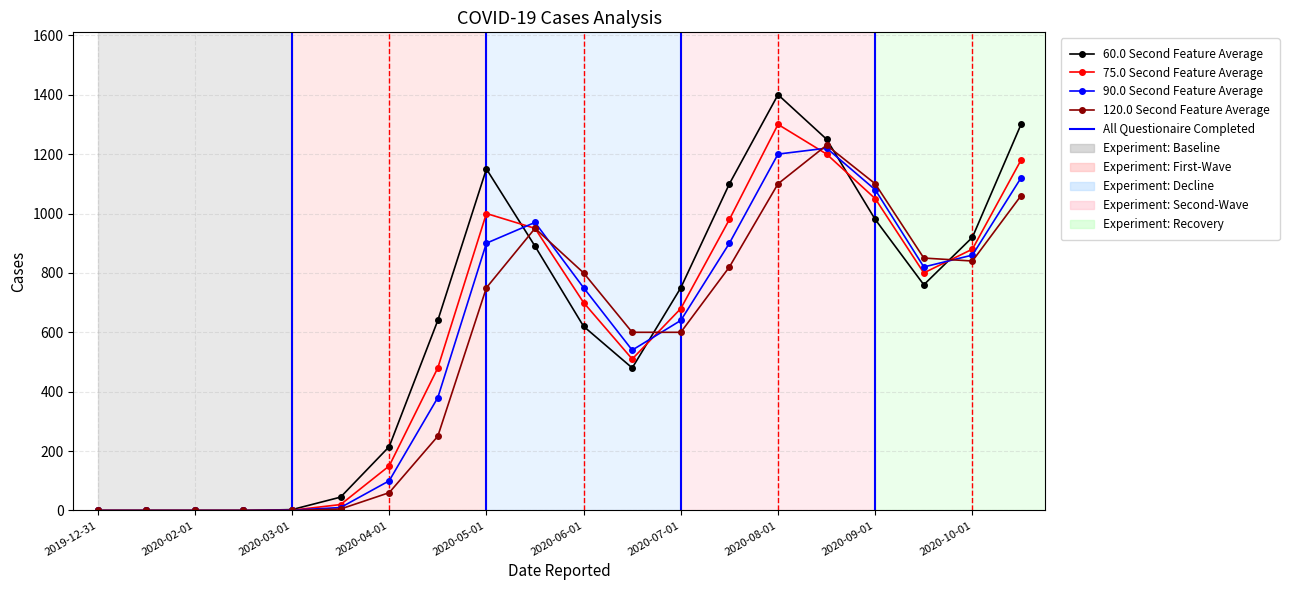

How many data points in 60.0 Second Feature Average are less than 750?

10